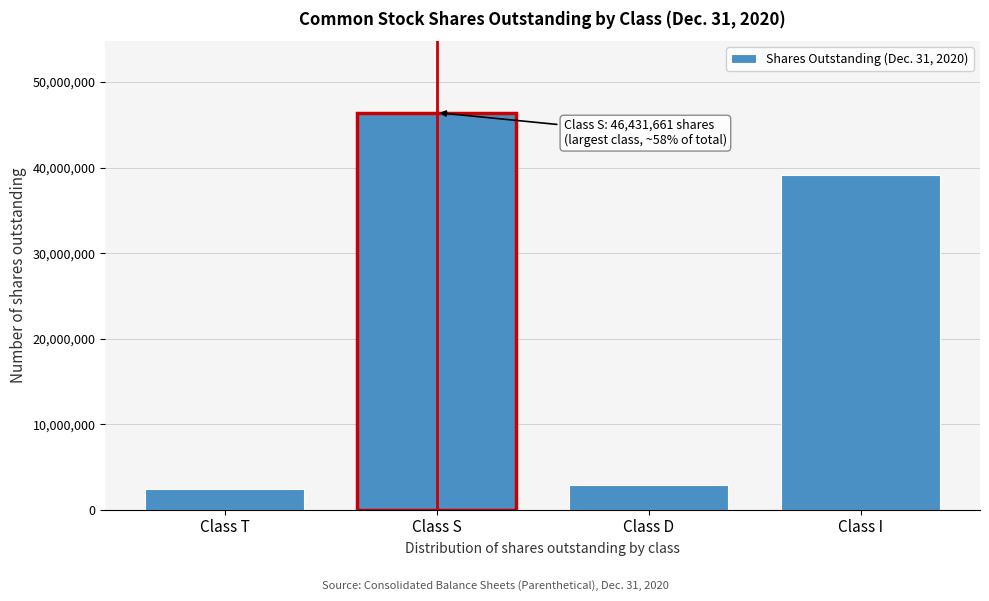

Reading left to right, extract all data points from this chart.

Class T=2463182	Class S=46431661	Class D=2847097	Class I=39152913